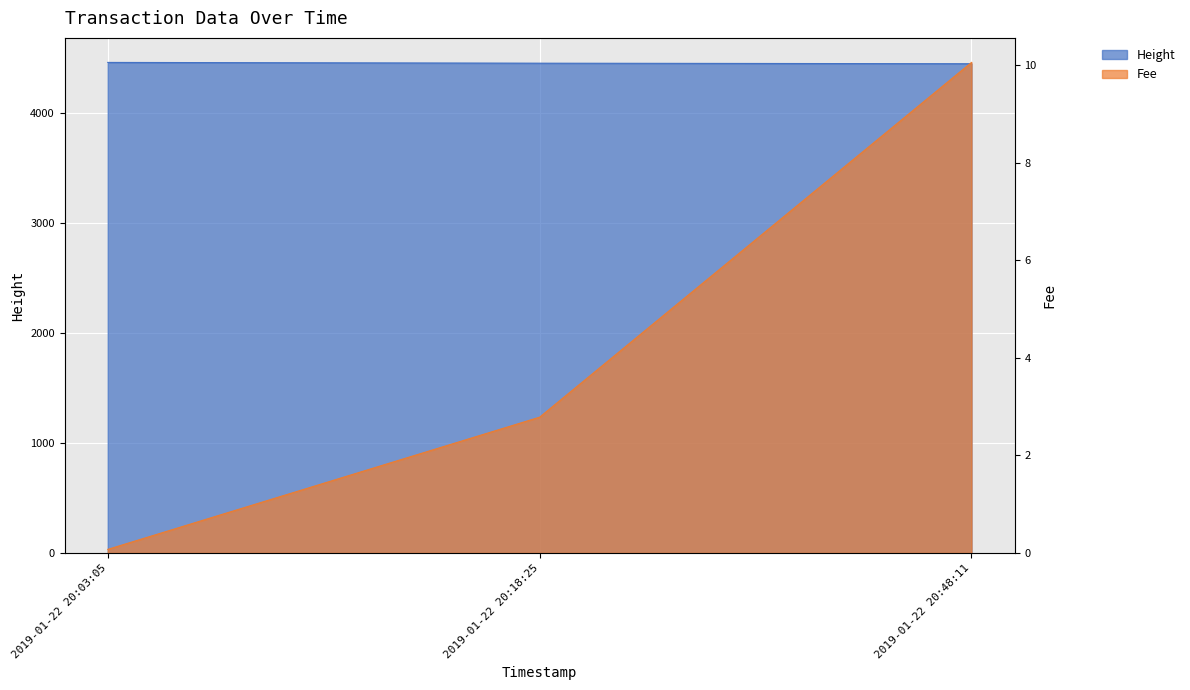

What is the value of the Fee point at the 3rd from the left?

10.1